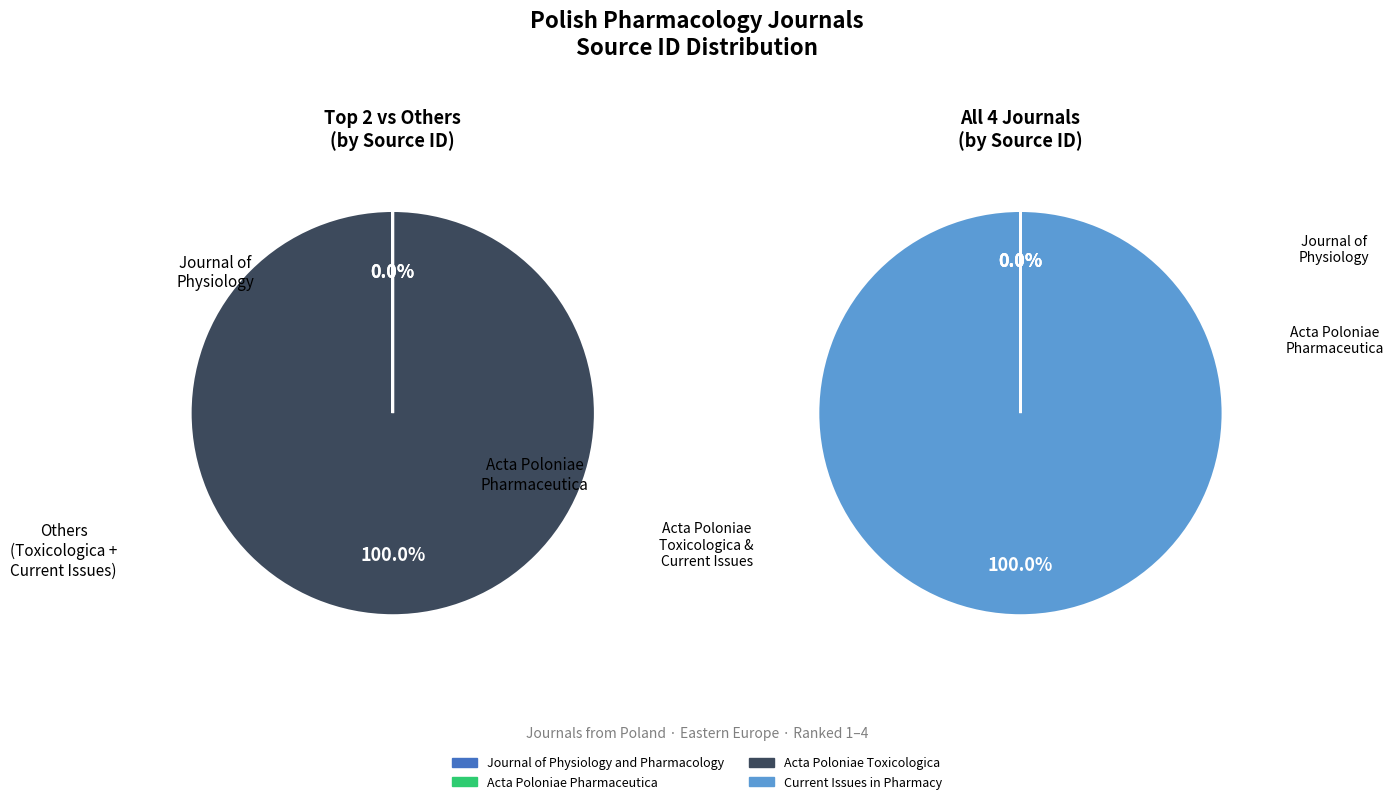

To the nearest percent, what is the difference between the largest and smallest slice percentages?

100%